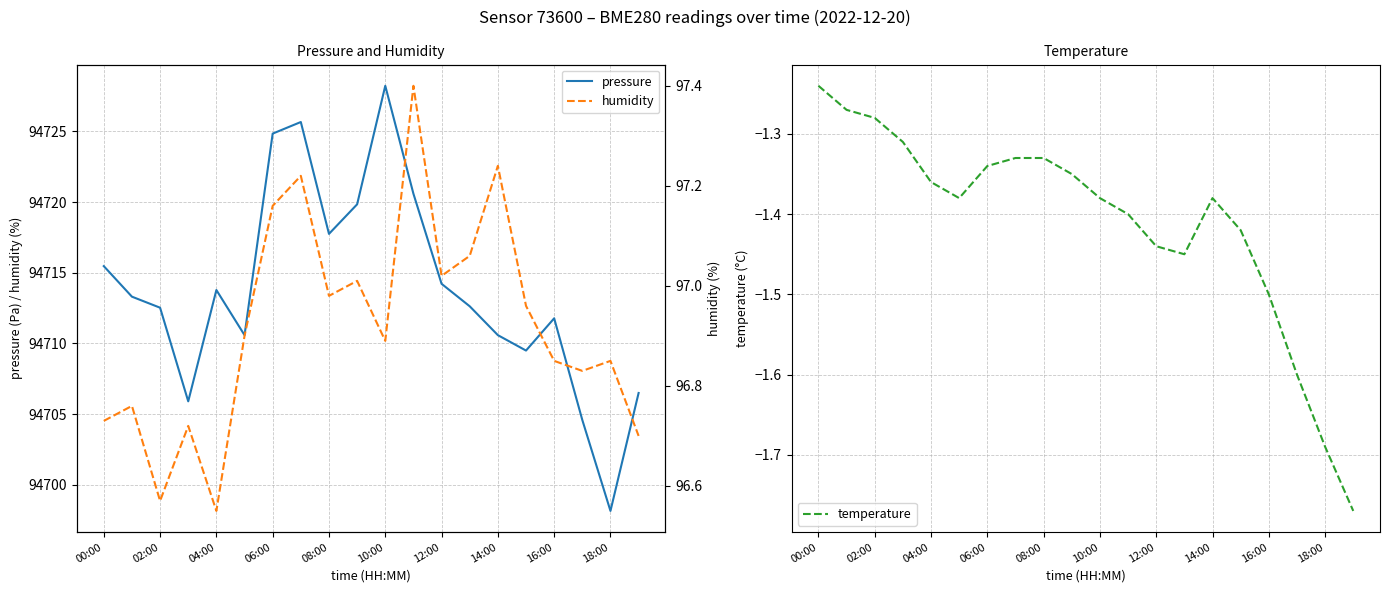

True or false: temperature has a value of -2.0 at 06:00.

False